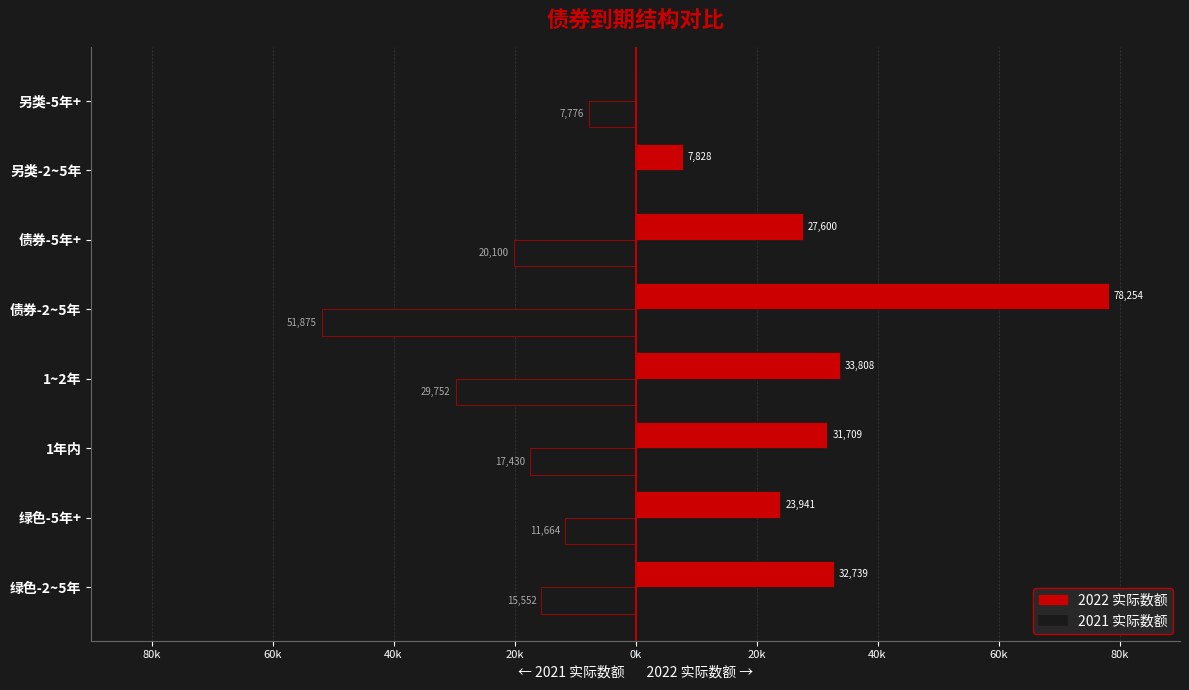

What are all the series names shown in the legend?

2022 实际数额, 2021 实际数额